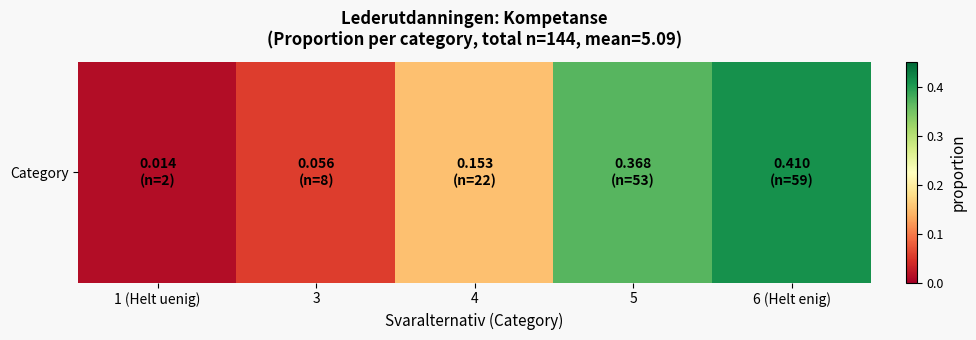

List the labels in order of value, smallest first.

1 (Helt uenig), 3, 4, 5, 6 (Helt enig)